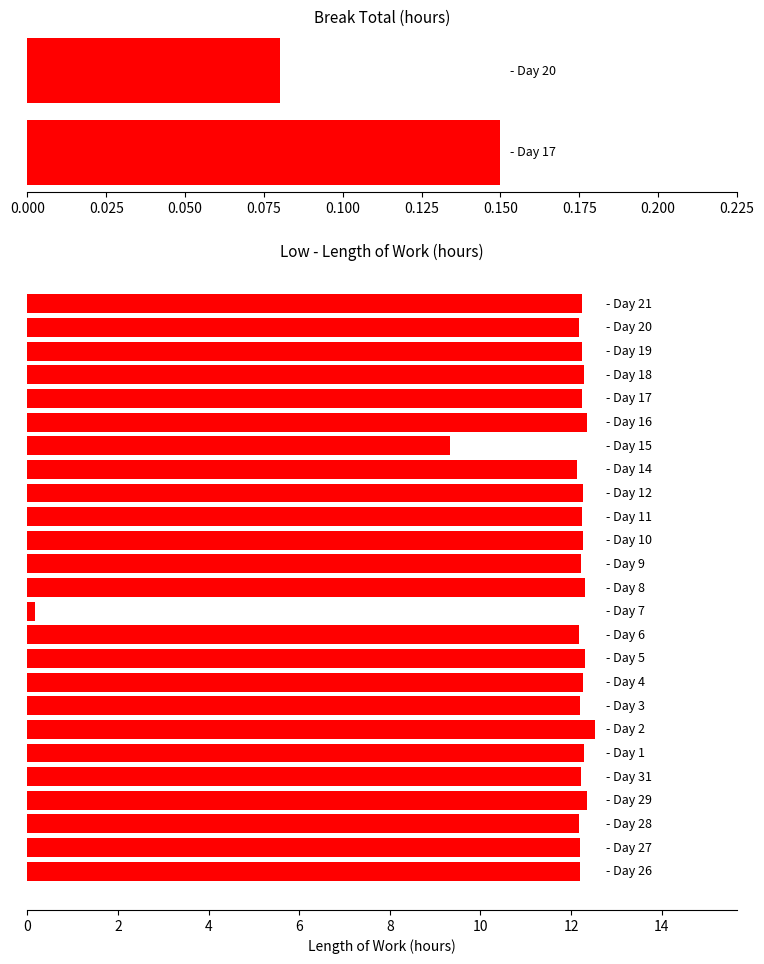

What is the highest value of the Break_Total series?

0.1